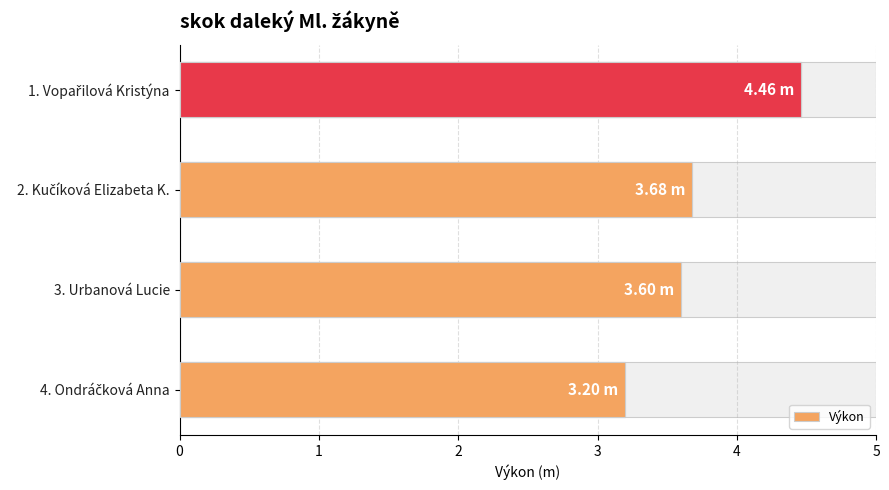

Rank the categories by value from lowest to highest.

4. Ondráčková Anna, 3. Urbanová Lucie, 2. Kučíková Elizabeta K., 1. Vopařilová Kristýna